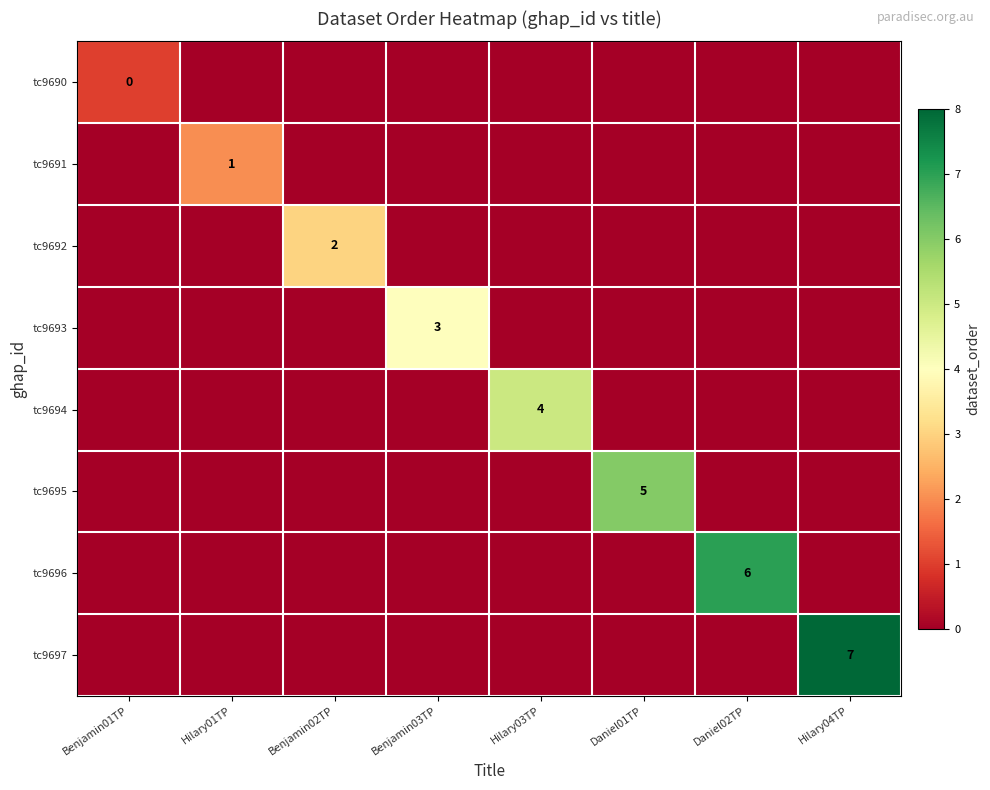

True or false: tc9691 has a value of 1 at Hilary03TP.

False